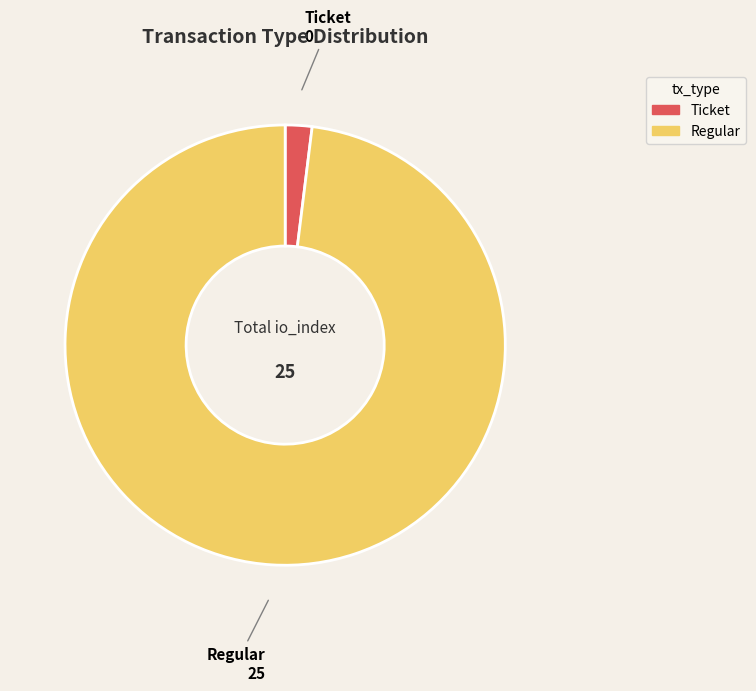

Is the sum of Regular and Ticket greater than half?

Yes